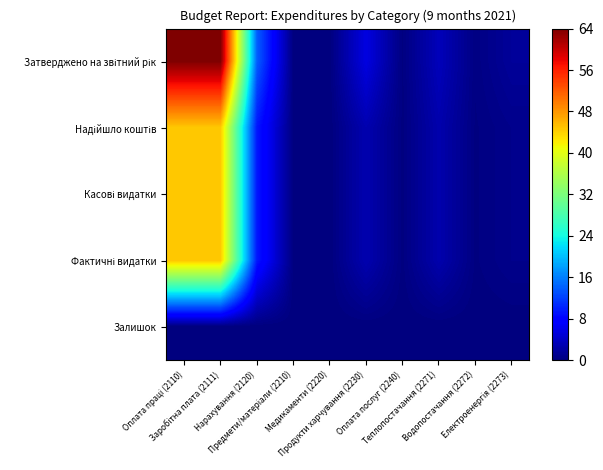

Rank the series by their maximum value, from lowest to highest.

Залишок, Надійшло коштів, Касові видатки, Фактичні видатки, Затверджено на звітний рік